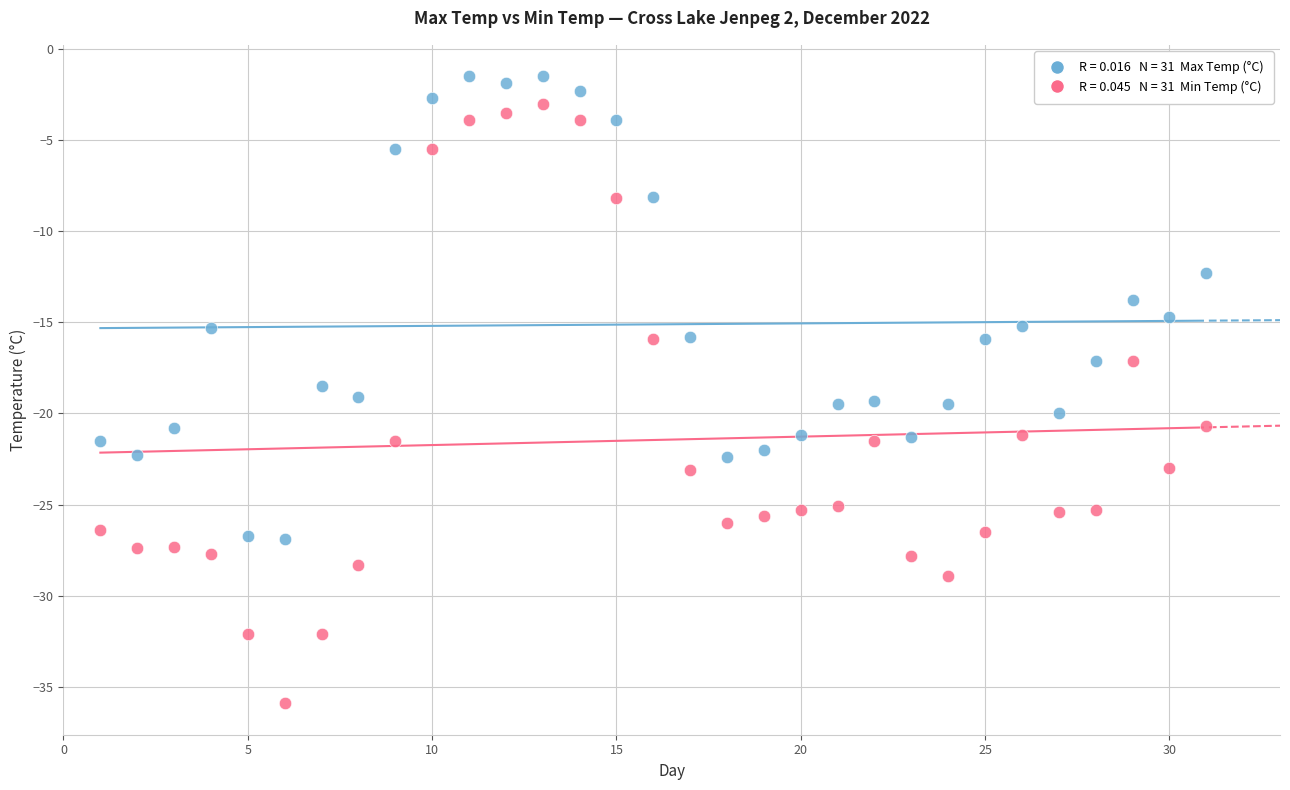

Across all data points, what is the range of Y values (max minus min)?

34.4